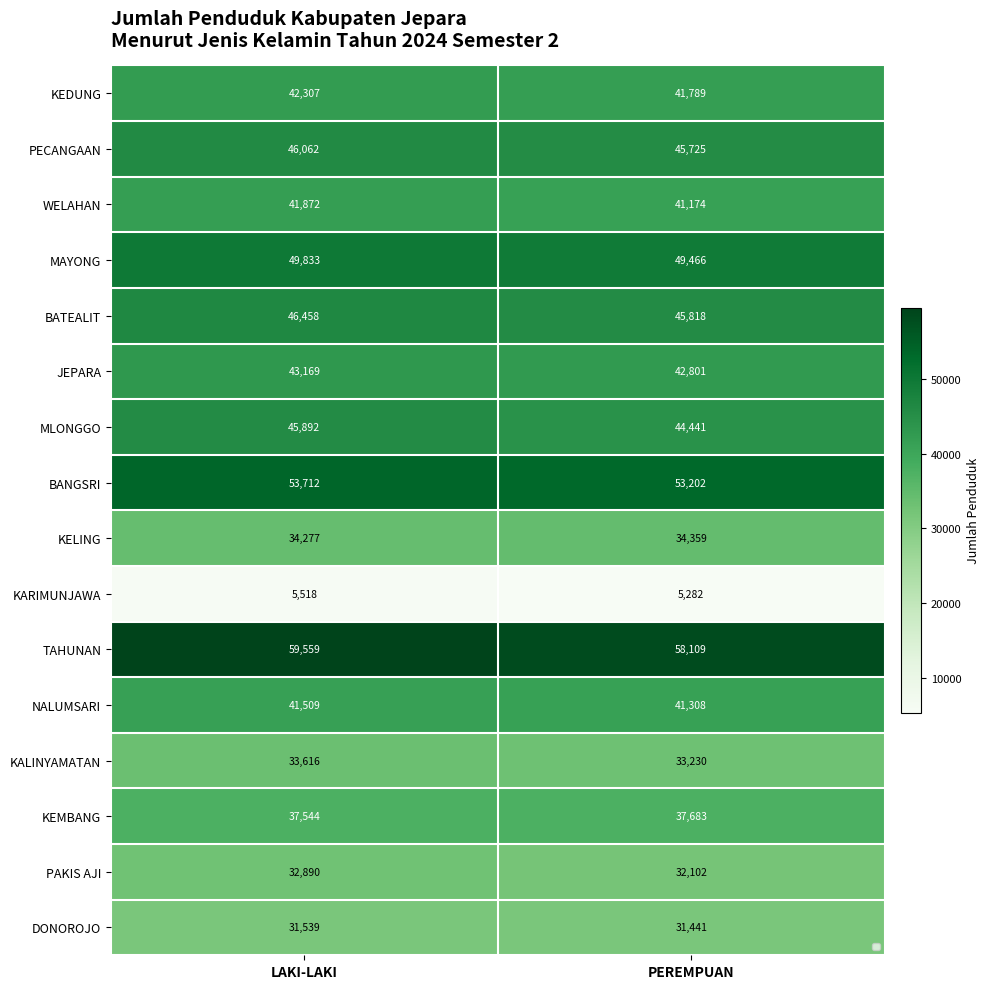

What is the sum of all PAKIS AJI values?

64992